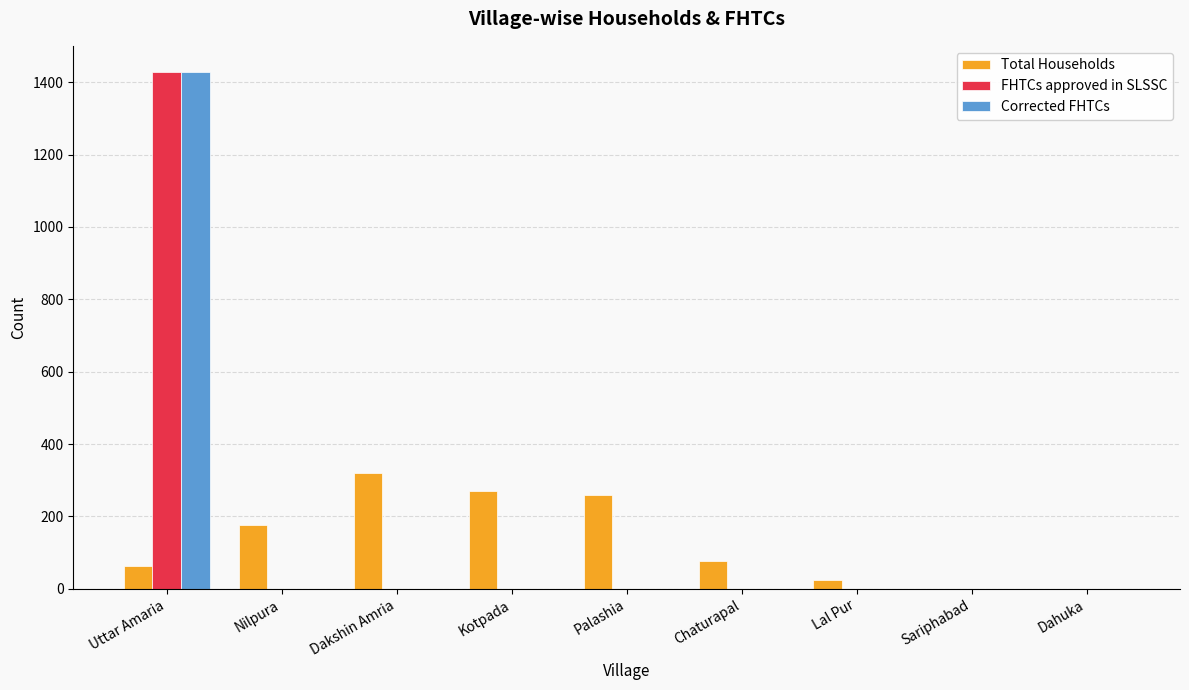

How many groups of bars are there?

9